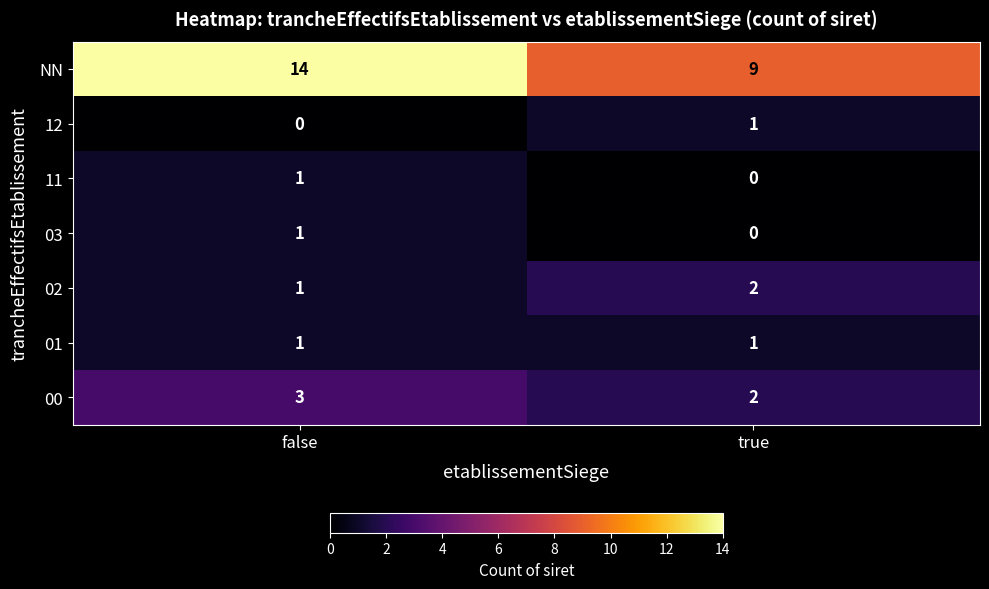

What is the total value across all series at true?

15